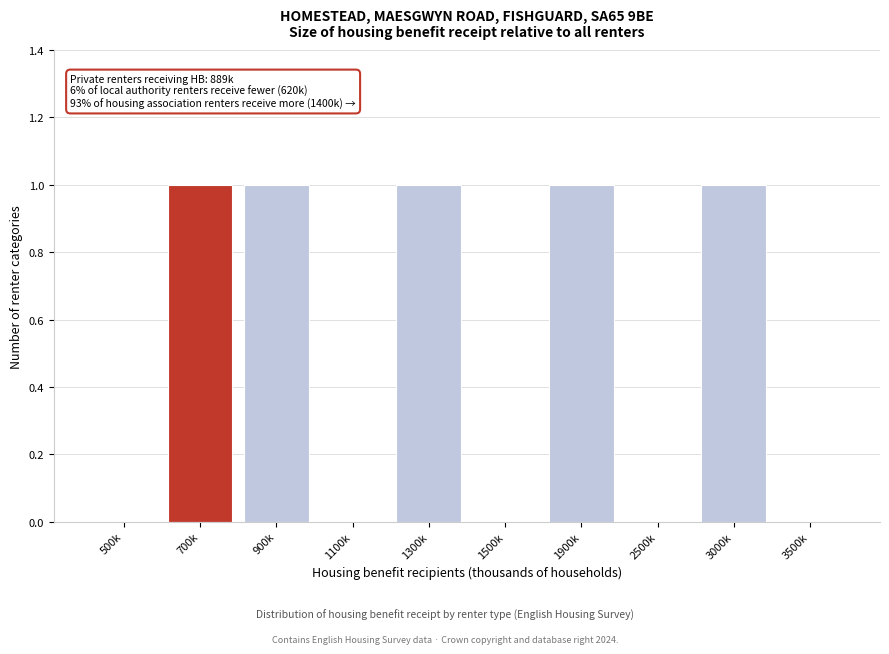

Reading left to right, what are all the values shown in this chart?

500k=0	700k=1	900k=1	1100k=0	1300k=1	1500k=0	1900k=1	2500k=0	3000k=1	3500k=0